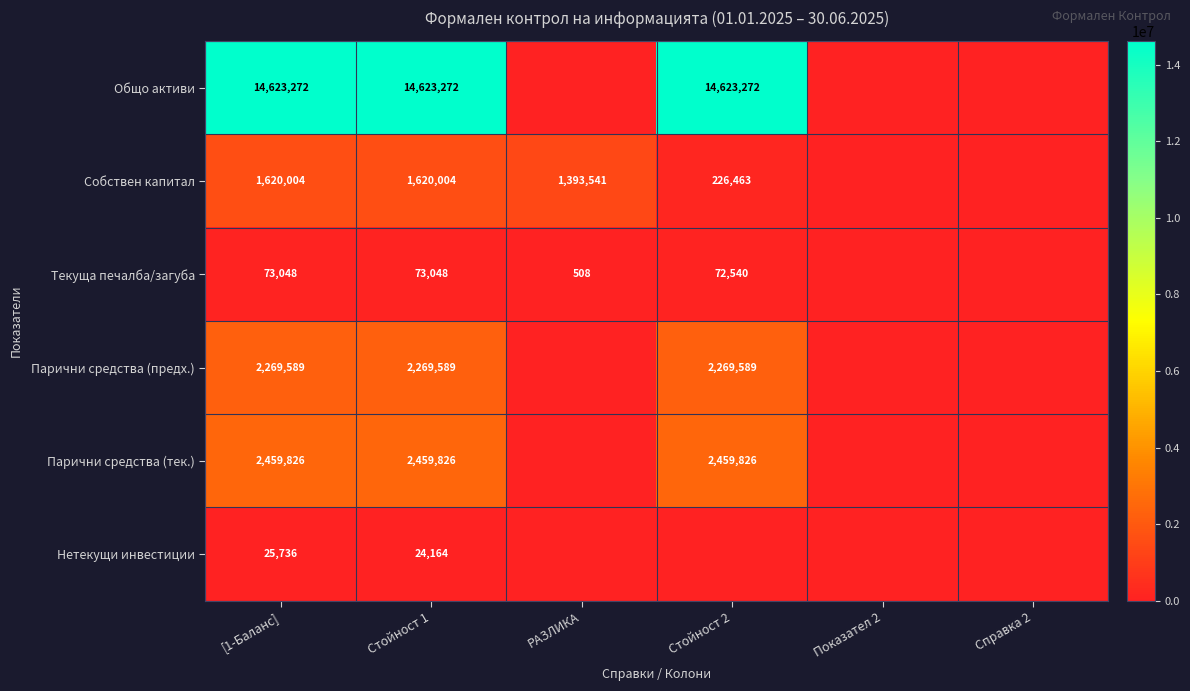

Is it true that Собствен капитал equals 351347 at РАЗЛИКА?

False